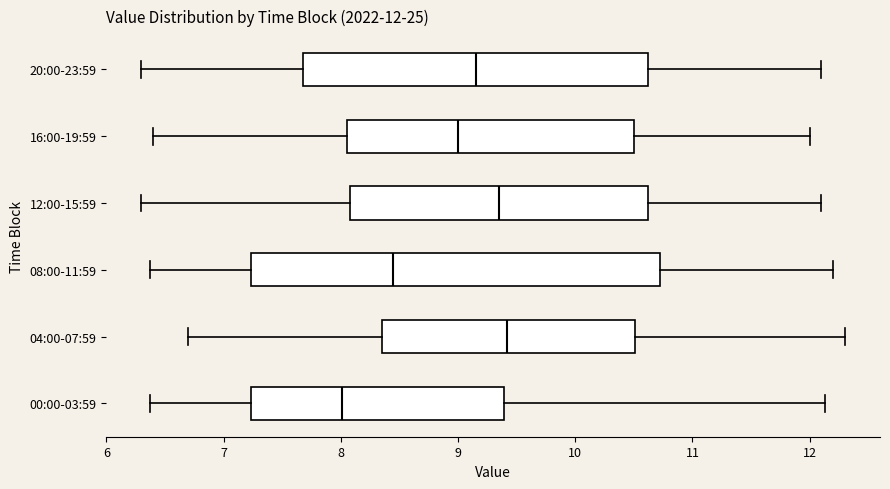

Comparing the boxes themselves (not the whiskers), which one is the widest?

08:00-11:59